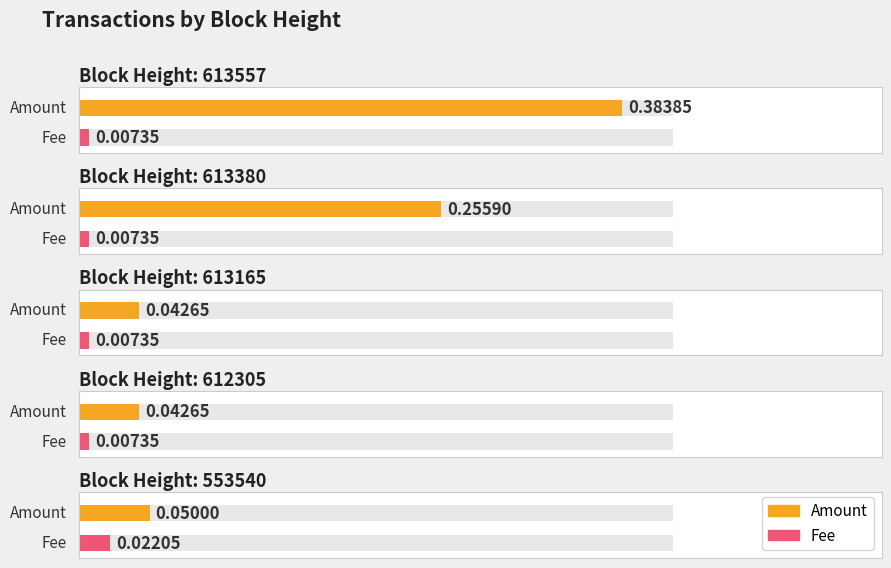

Which series has the largest total across all categories?

Amount